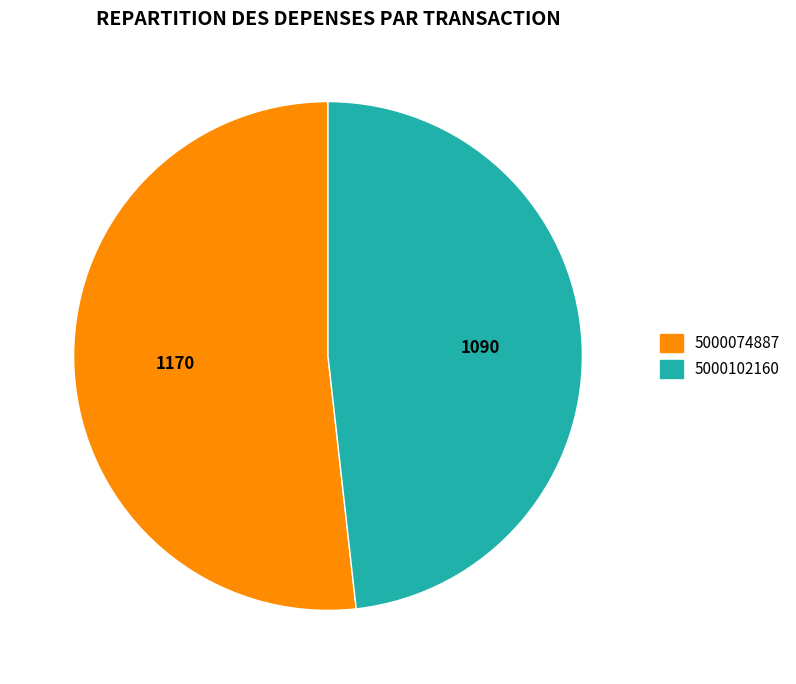

Approximately how many times larger is the value at 5000102160 compared to 5000074887?

0.9